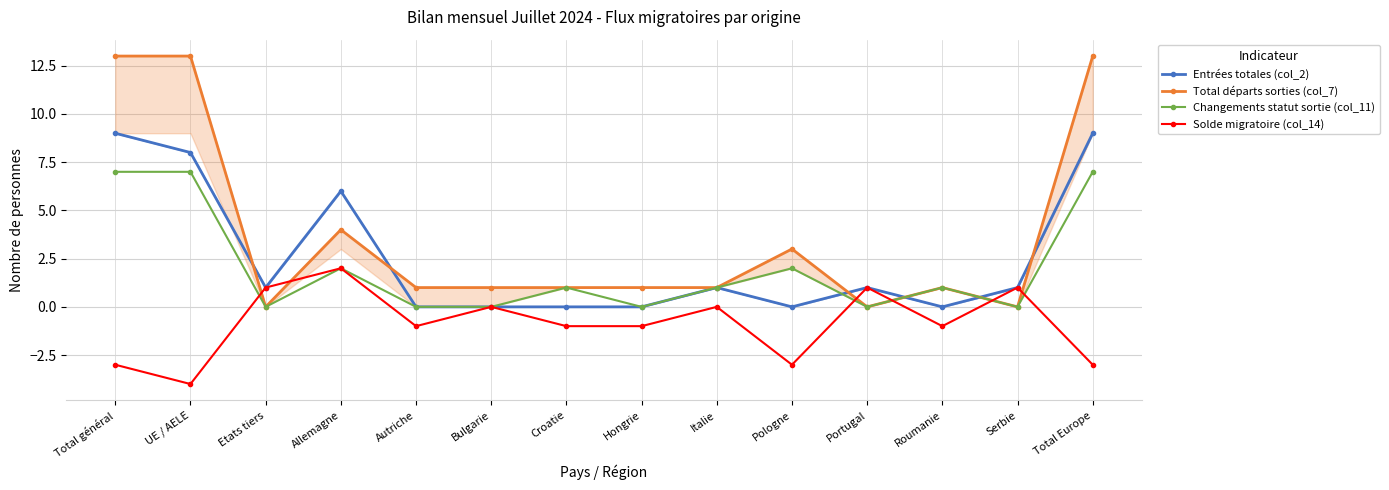

What position from the left is Croatie?

7